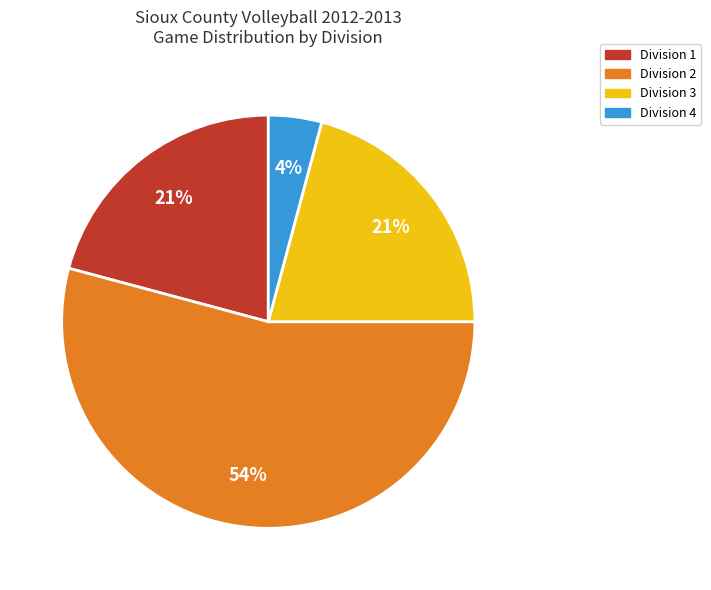

How many segments does this pie chart have?

4